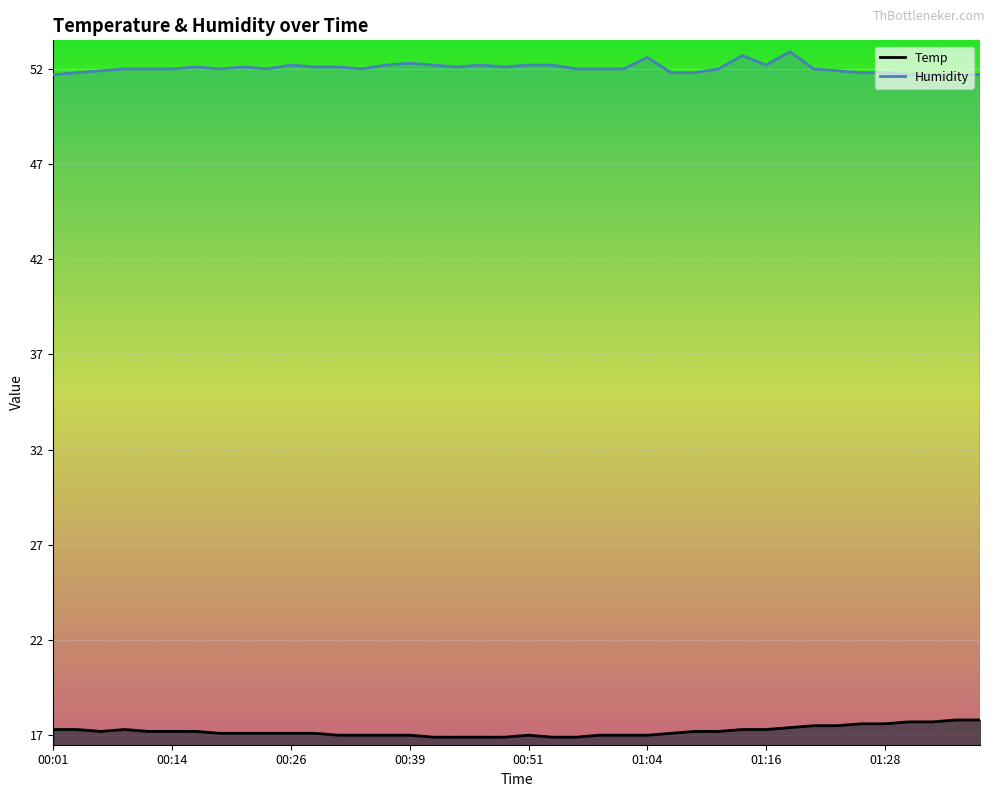

Which category has the lowest value across all series?

00:41